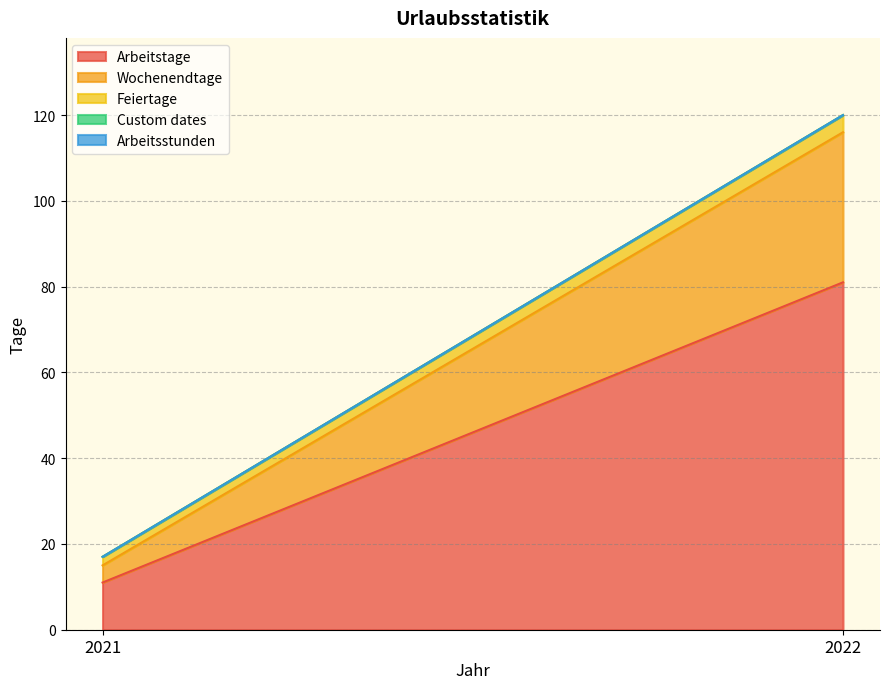

Reading left to right, list all the values displayed in this chart.

Arbeitstage: 2021=11	2022=81
Wochenendtage: 2021=4	2022=35
Feiertage: 2021=2	2022=4
Custom dates: 2021=0	2022=0
Arbeitsstunden: 2021=0	2022=0